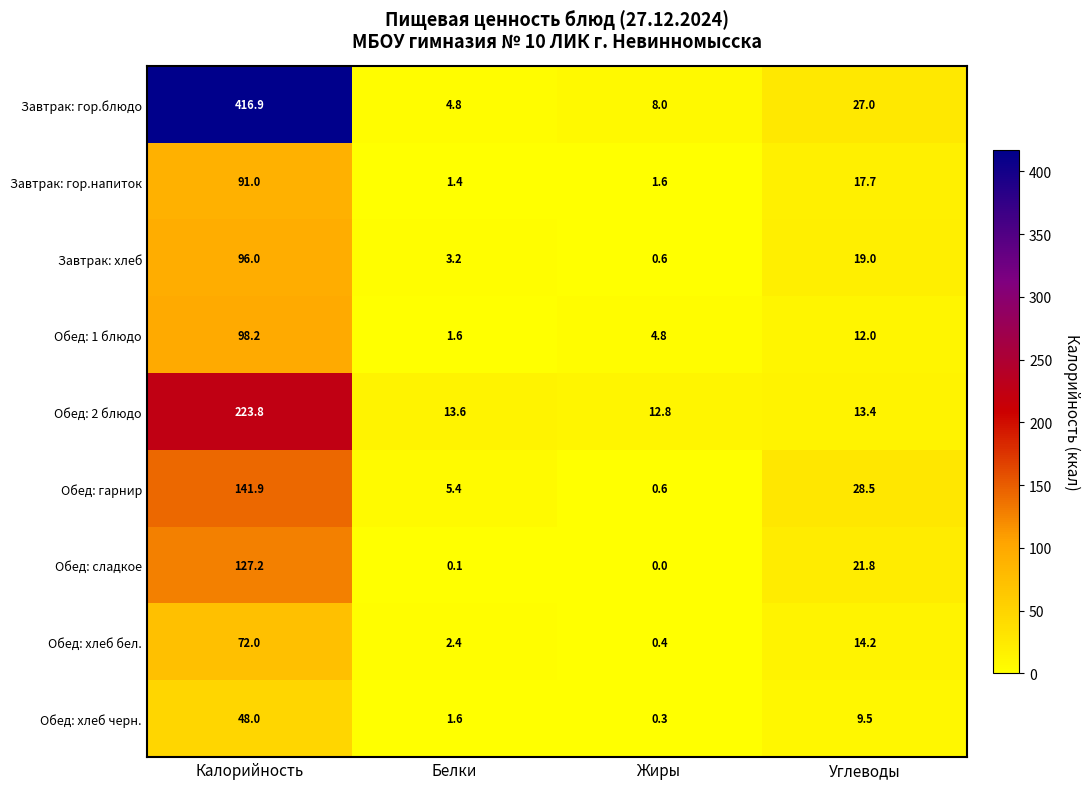

At how many categories does at least one series exceed 148?

1